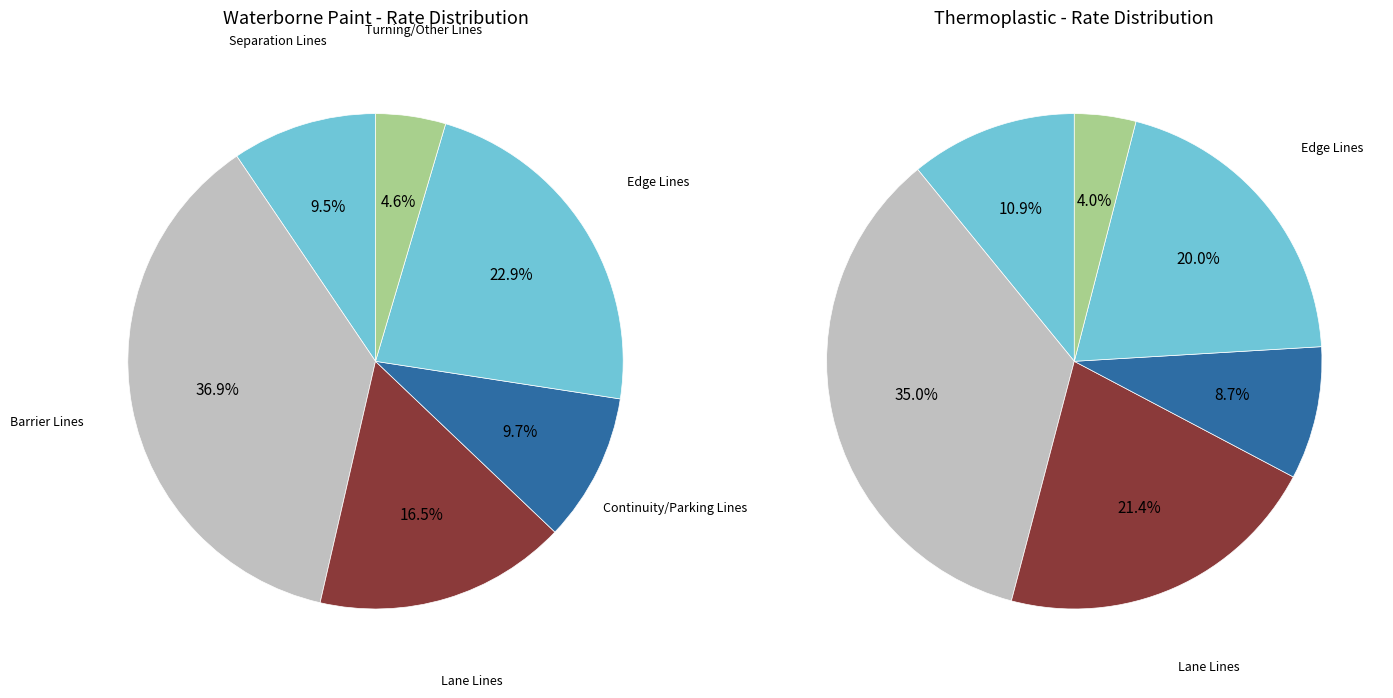

Count the number of slices in the pie.

6